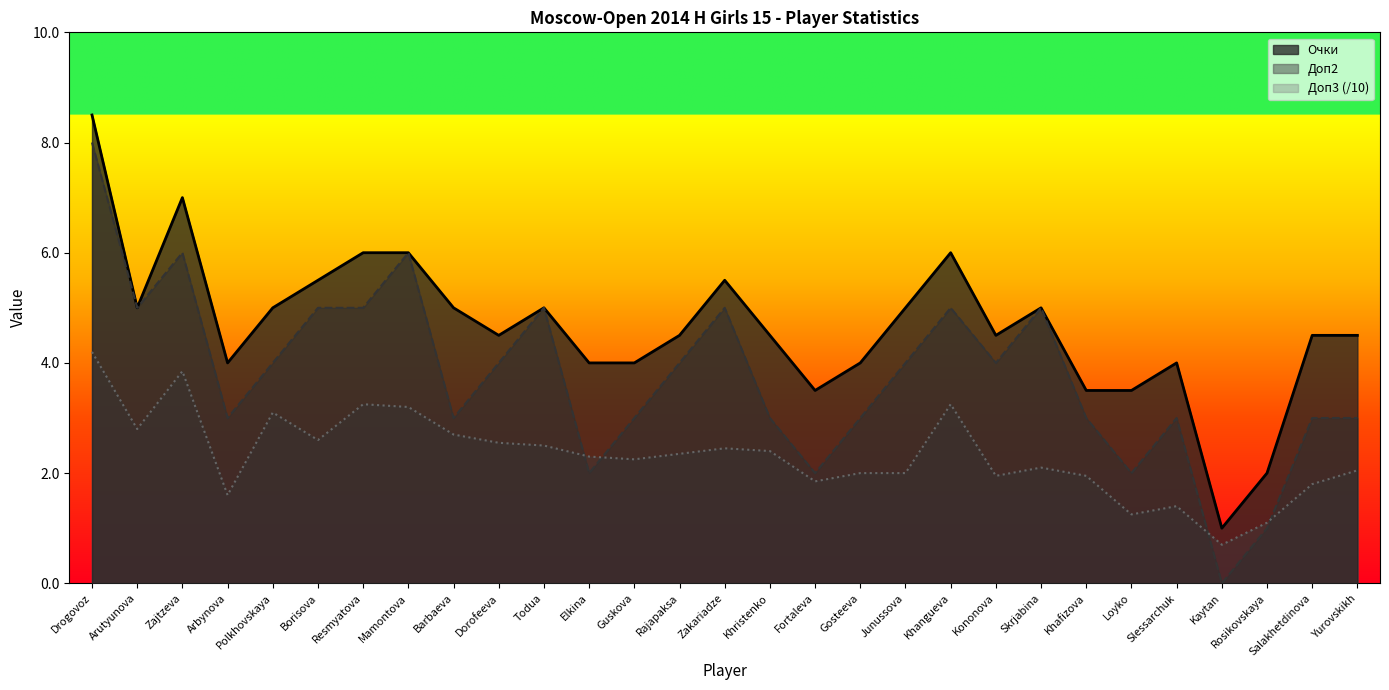

What is the average value of the Доп3 series?

2.3